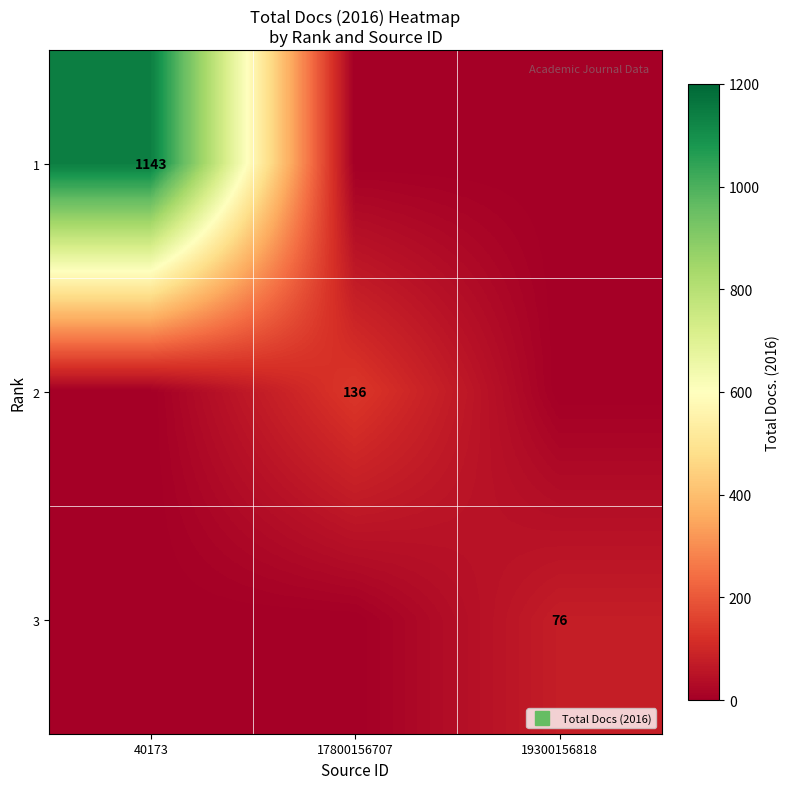

At 40173, list the series in order from largest to smallest.

1, 2, 3